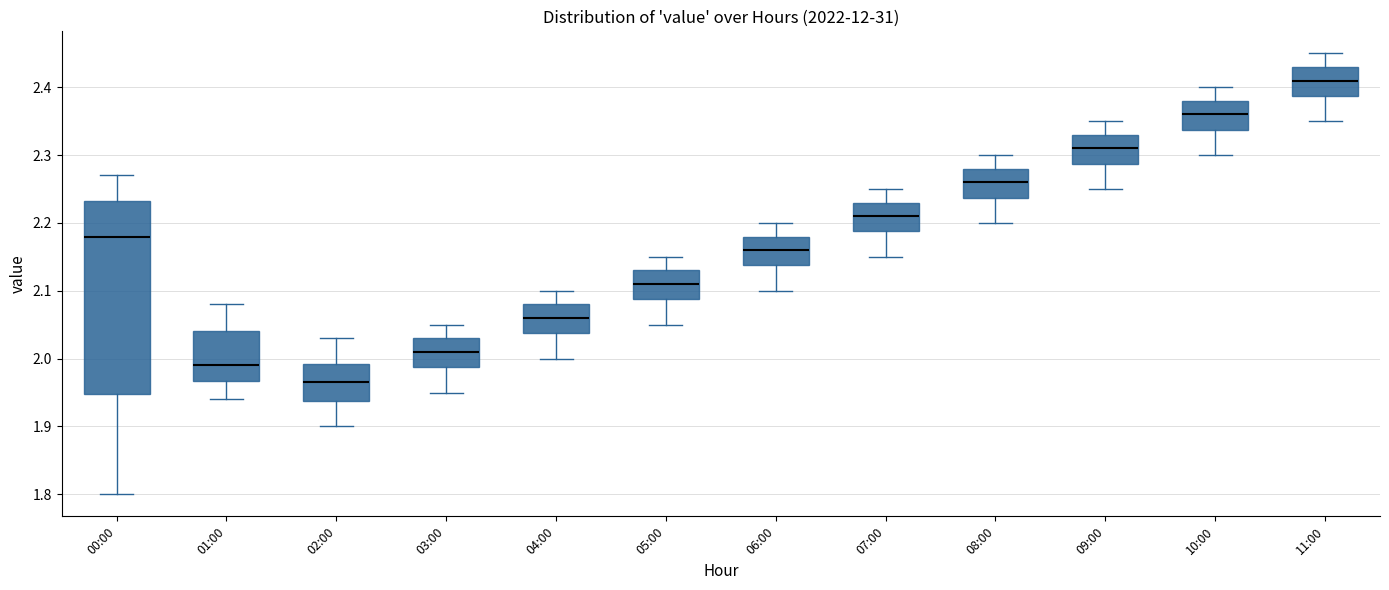

Reading left to right, transcribe this box plot: for each box, give where its median line is, the range the box spans, and where its two whiskers end, as read against the y-axis. The values are not printed on the chart, so give them approximately, as read against the axis.

00:00: median 2.18, box 1.95 to 2.23, whiskers 1.80 to 2.27
01:00: median 1.99, box 1.97 to 2.04, whiskers 1.94 to 2.08
02:00: median 1.97, box 1.94 to 1.99, whiskers 1.90 to 2.03
03:00: median 2.01, box 1.99 to 2.03, whiskers 1.95 to 2.05
04:00: median 2.06, box 2.04 to 2.08, whiskers 2.00 to 2.10
05:00: median 2.11, box 2.09 to 2.13, whiskers 2.05 to 2.15
06:00: median 2.16, box 2.14 to 2.18, whiskers 2.10 to 2.20
07:00: median 2.21, box 2.19 to 2.23, whiskers 2.15 to 2.25
08:00: median 2.26, box 2.24 to 2.28, whiskers 2.20 to 2.30
09:00: median 2.31, box 2.29 to 2.33, whiskers 2.25 to 2.35
10:00: median 2.36, box 2.34 to 2.38, whiskers 2.30 to 2.40
11:00: median 2.41, box 2.39 to 2.43, whiskers 2.35 to 2.45